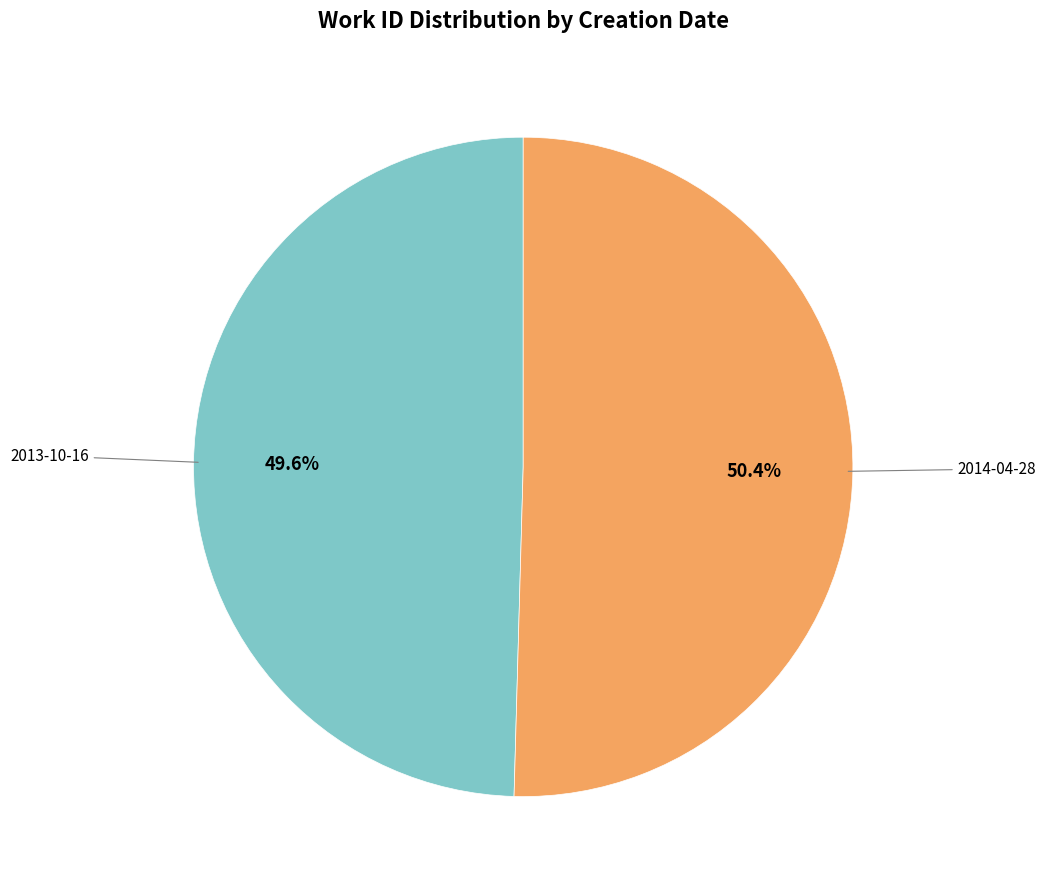

Is there any slice that represents more than half of the pie?

Yes